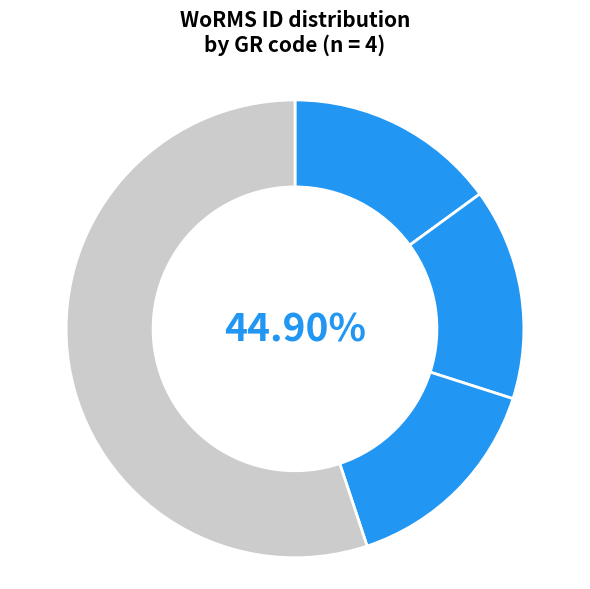

Rank the categories by value from lowest to highest.

RCC2295, RCC2296, RCC2297, RCC619